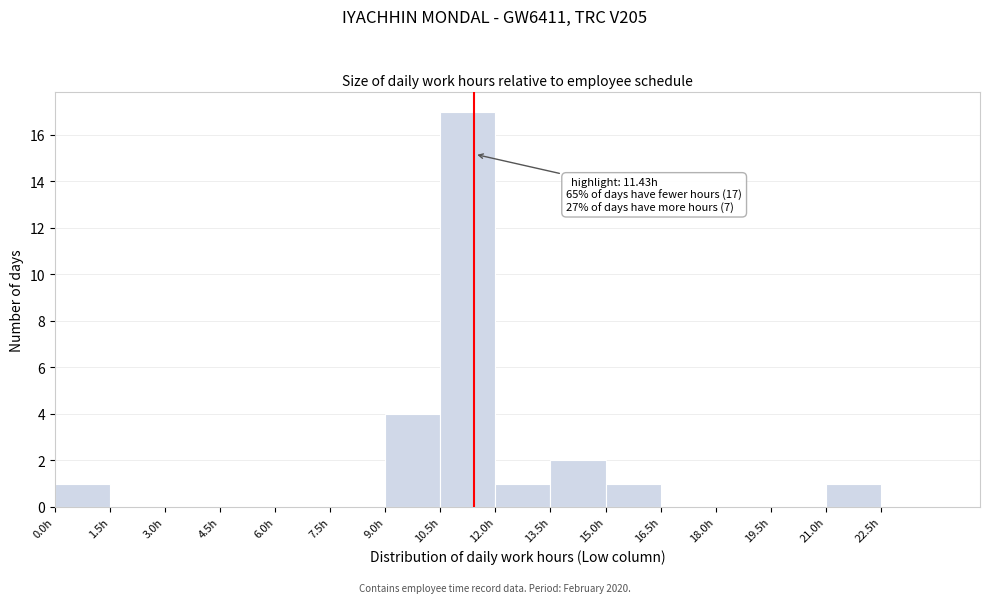

Which range on the x-axis has the tallest bar?

10.5 to 12.0